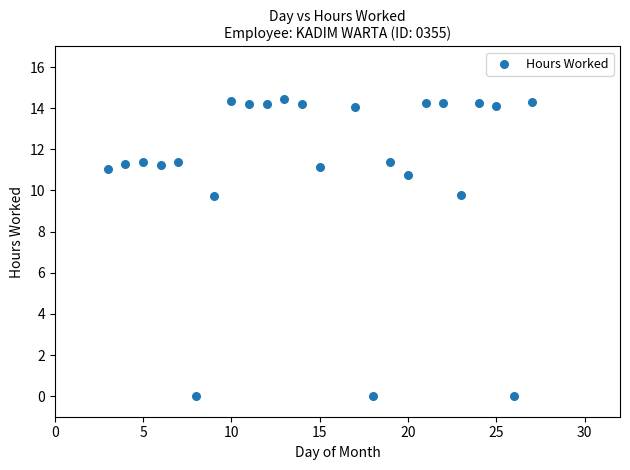

What is the range of X values (max minus min)?

24.0